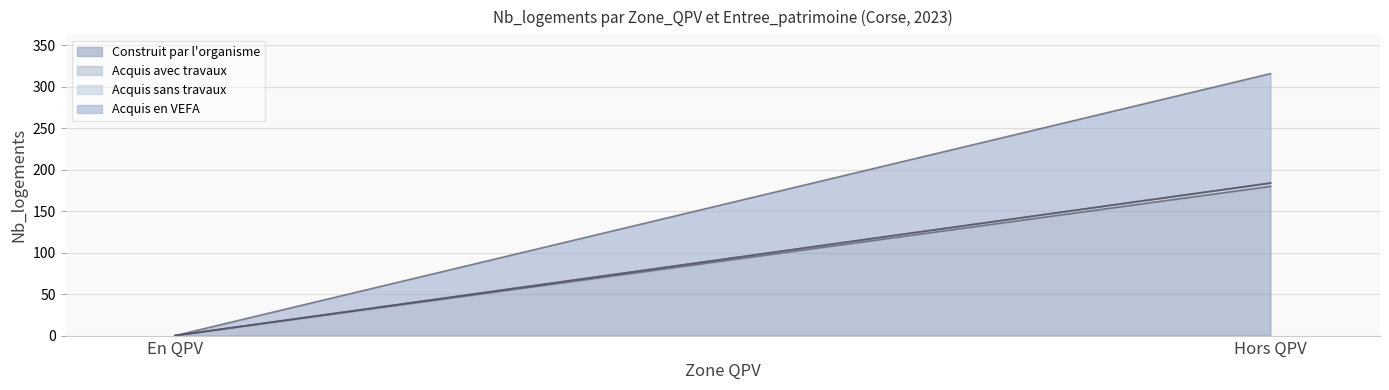

Reading left to right, what are all the values shown in this chart?

Construit par l'organisme: 0	180
Acquis avec travaux: 0	4
Acquis sans travaux: 0	0
Acquis en VEFA: 0	132